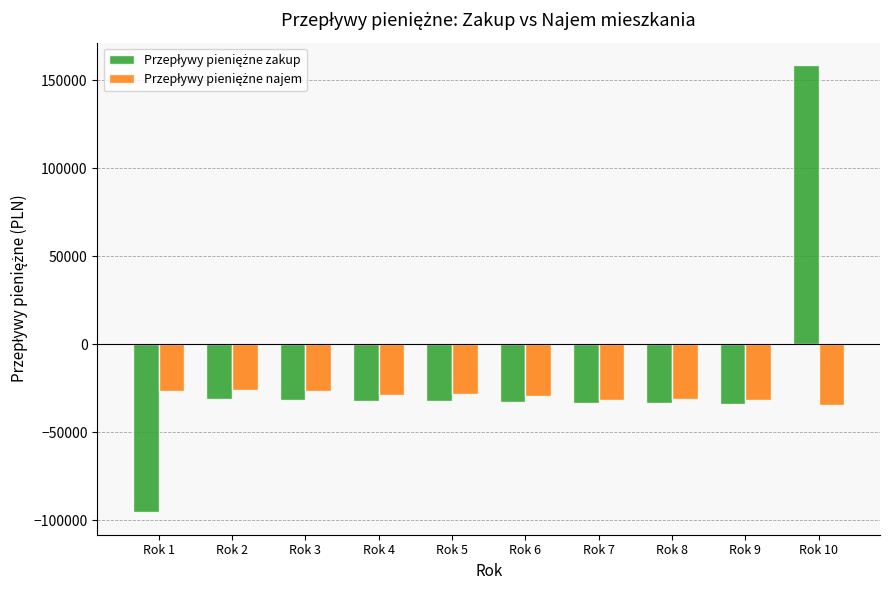

At how many categories does at least one series exceed 26332?

1